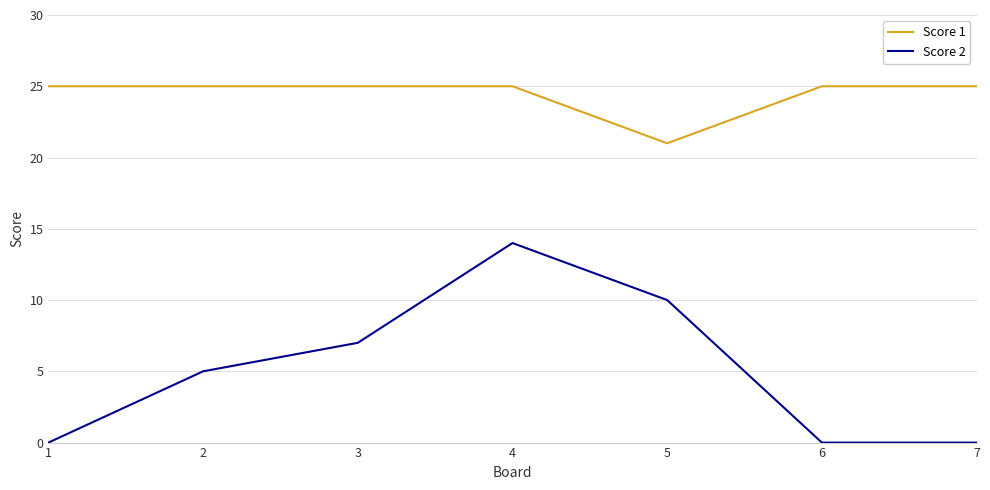

Reading left to right, transcribe all the data shown in this chart.

Score 1: 1=25	2=25	3=25	4=25	5=21	6=25	7=25
Score 2: 1=0	2=5	3=7	4=14	5=10	6=0	7=0